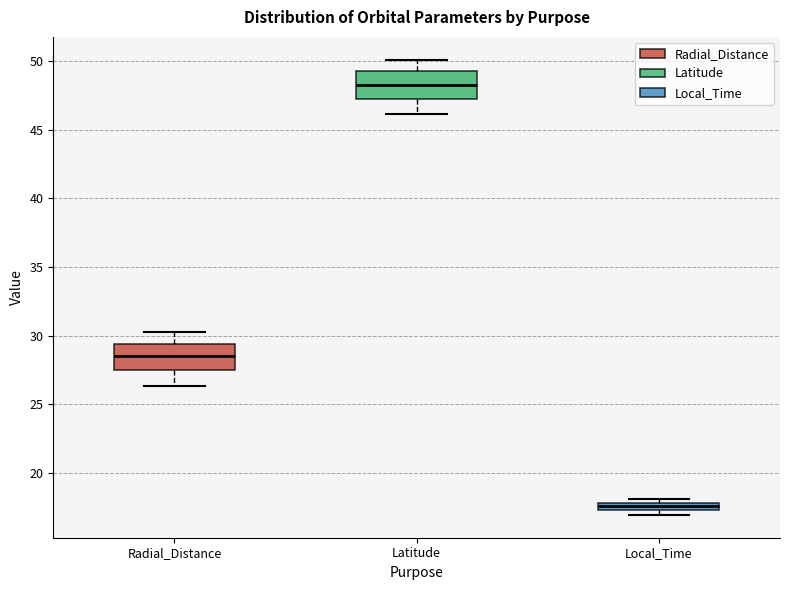

Which box's median line is the lowest?

Local_Time